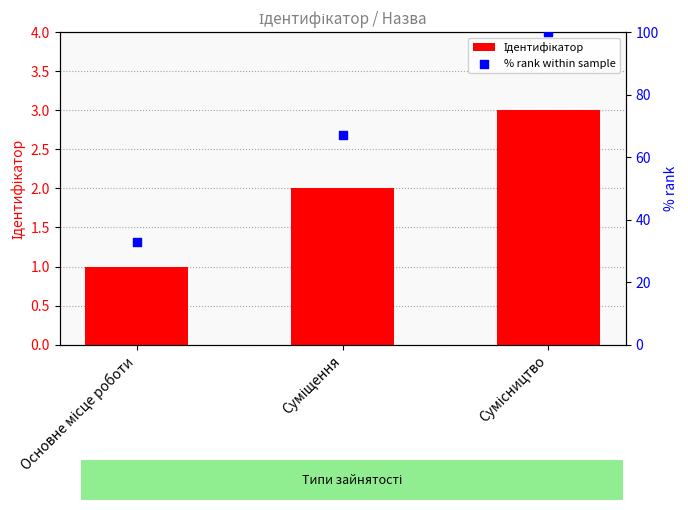

What is the total value across all series at Сумісництво?

103